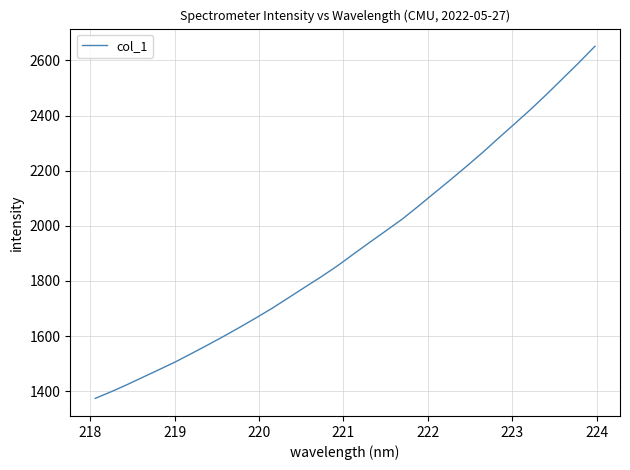

What is the difference between the maximum and minimum values?

1277.8